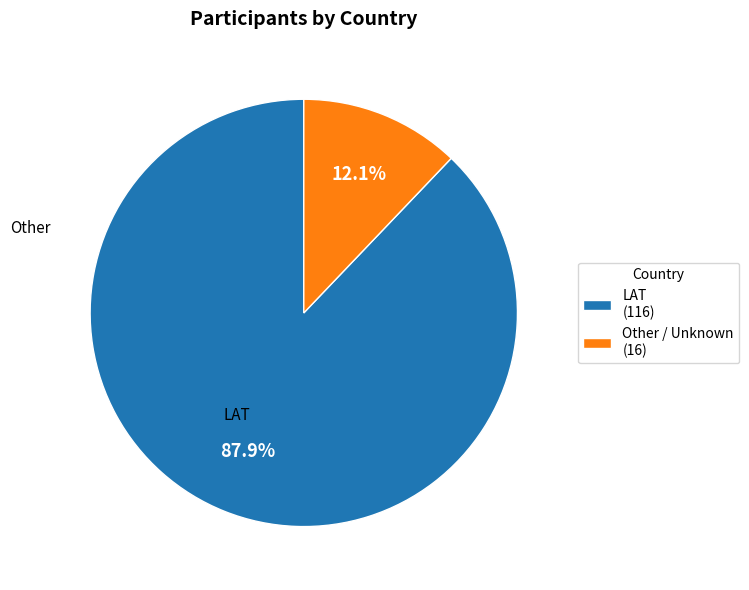

Which slice represents more than half of the pie?

LAT